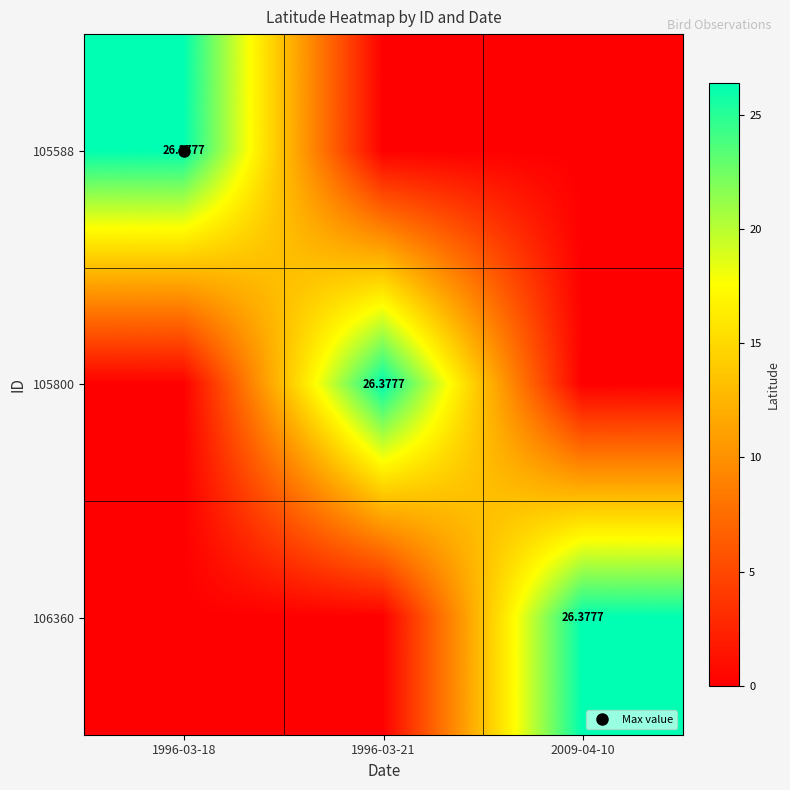

Which category has the highest value in the 105800 series?

1996-03-21